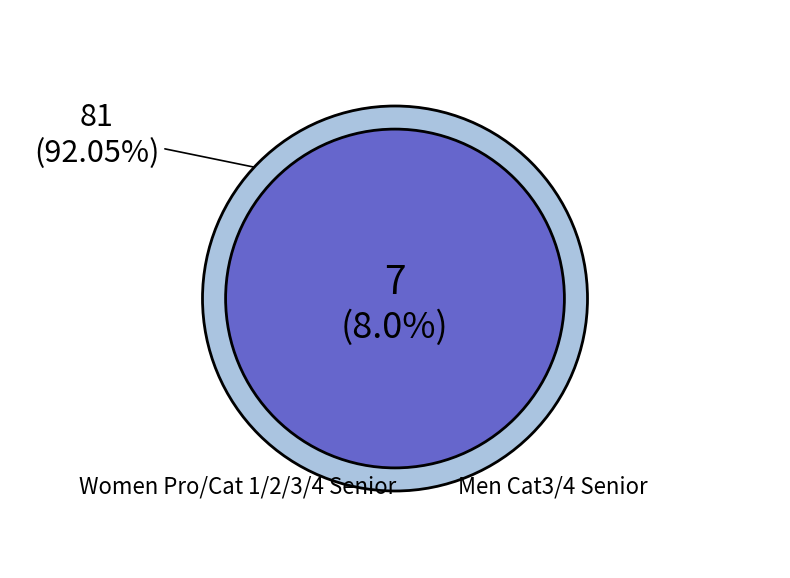

How many segments does this pie chart have?

2